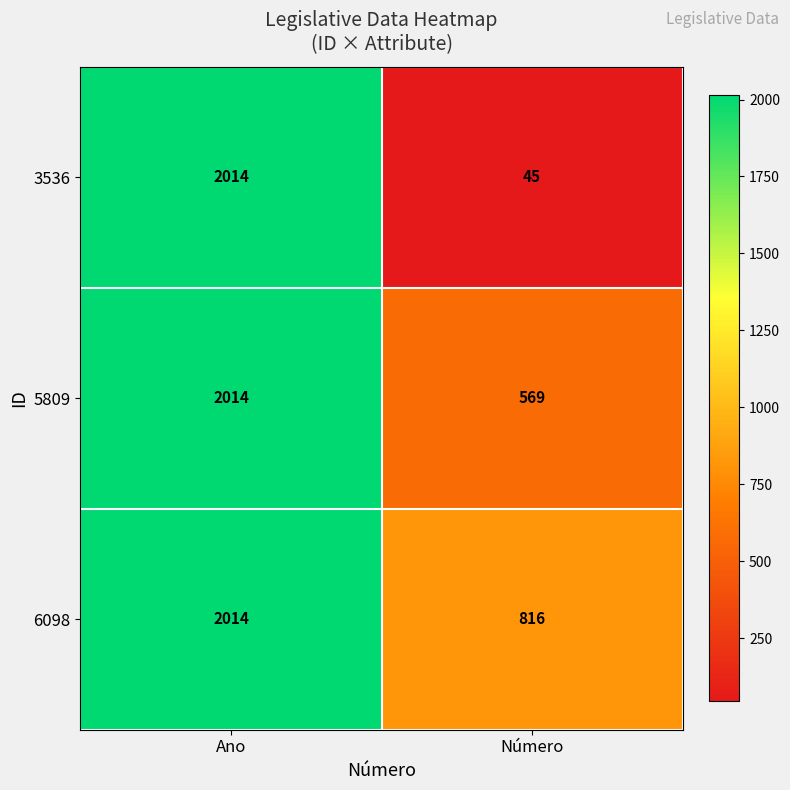

Rank the series by their average value, from lowest to highest.

3536, 5809, 6098